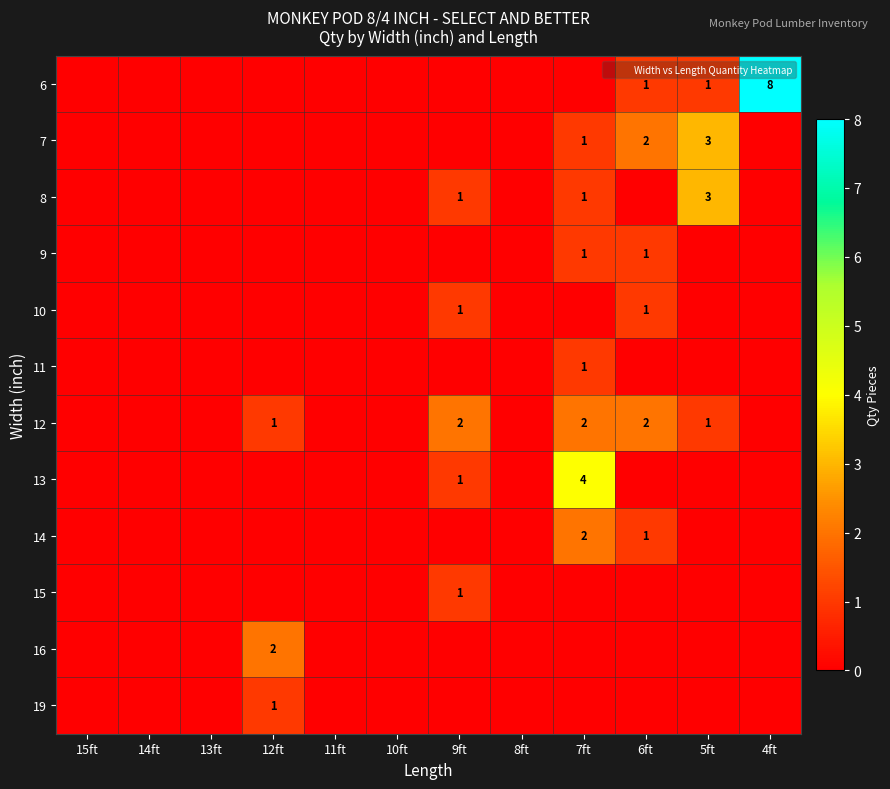

At how many categories does at least one series exceed 1?

6